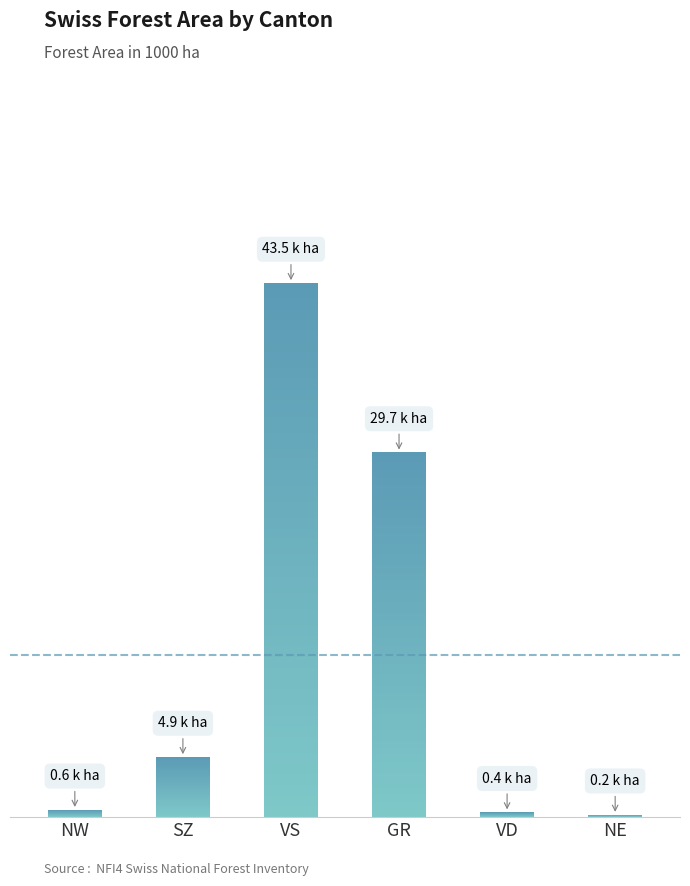

Which label corresponds to the largest value in the chart?

VS